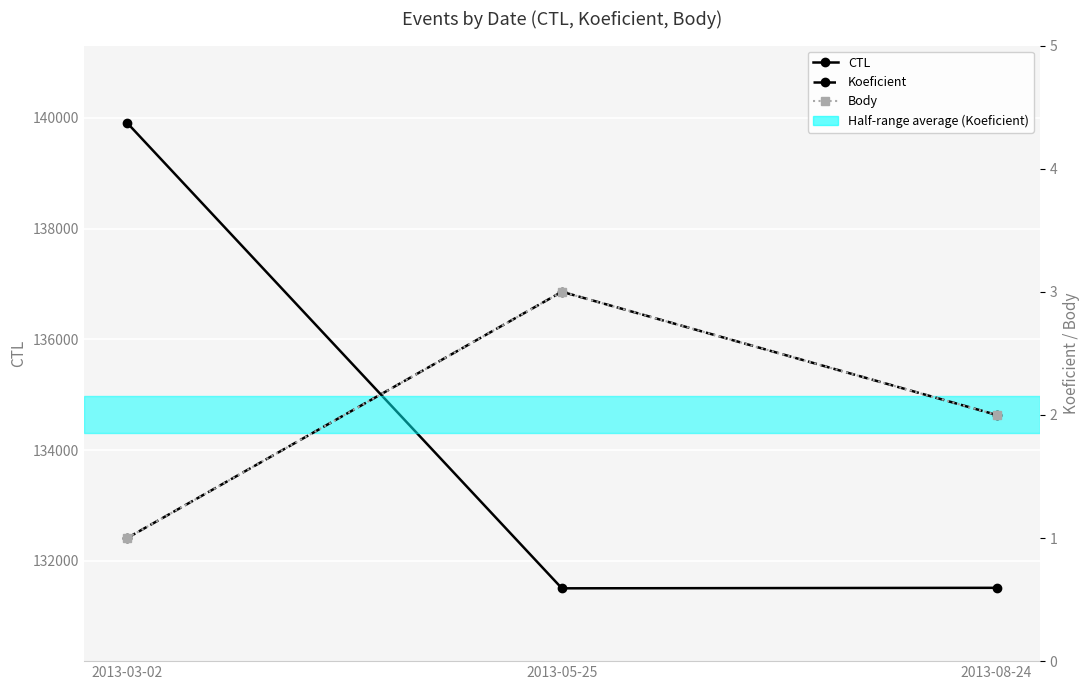

Reading left to right, list all the values displayed in this chart.

CTL: 2013-03-02=139907	2013-05-25=131504	2013-08-24=131513
Koeficient: 2013-03-02=1	2013-05-25=3	2013-08-24=2
Body: 2013-03-02=1	2013-05-25=3	2013-08-24=2